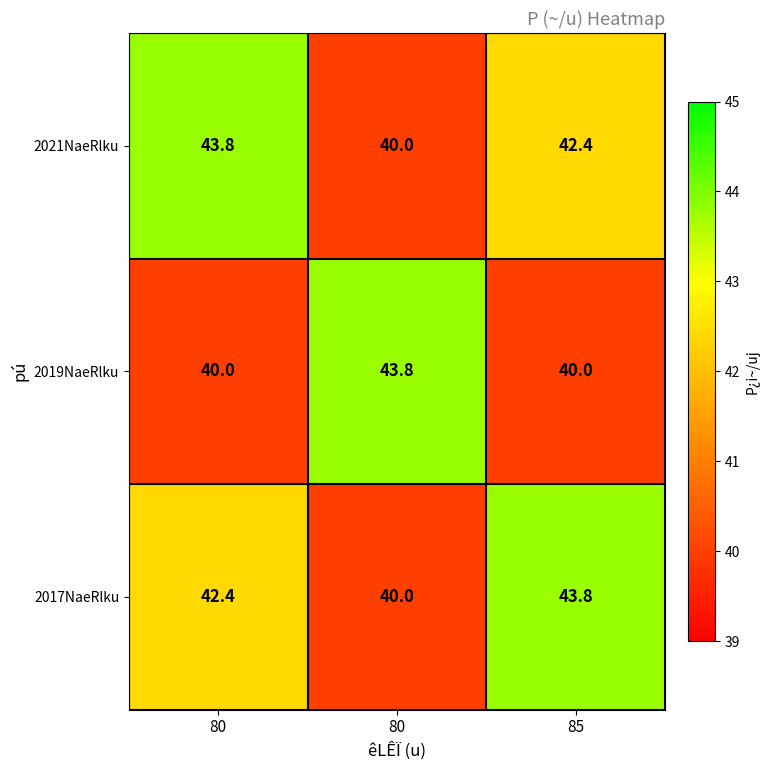

Which has a higher value, 80 or 80?

80